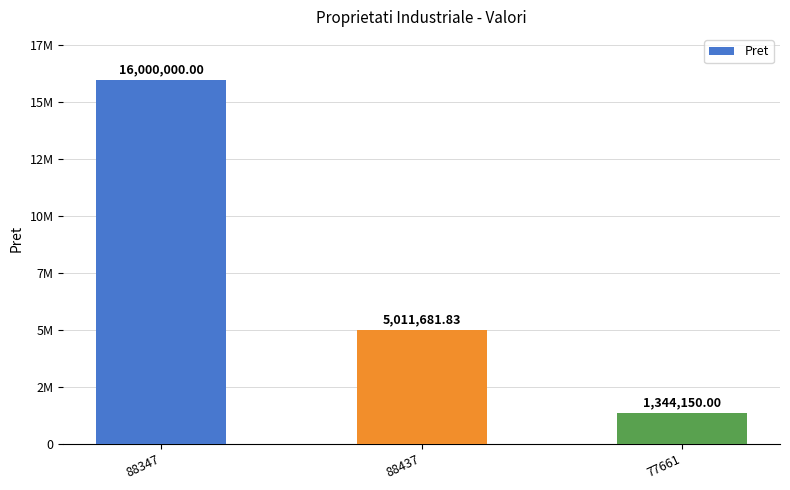

List the labels in order of value, largest first.

88347, 88437, 77661